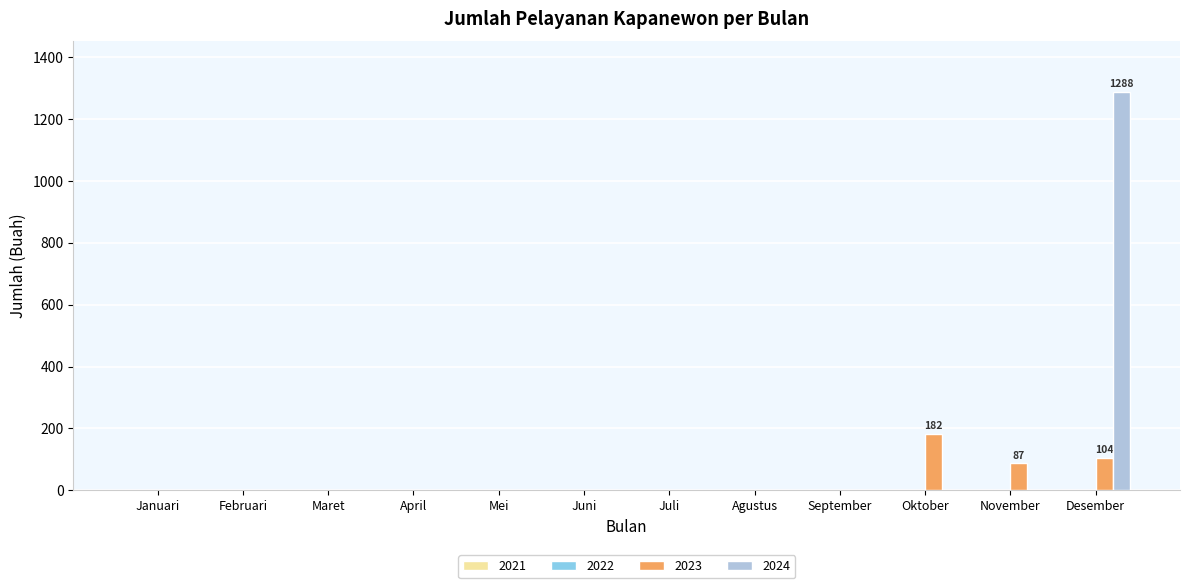

The 2023 series shows 96 at September. True or false?

False